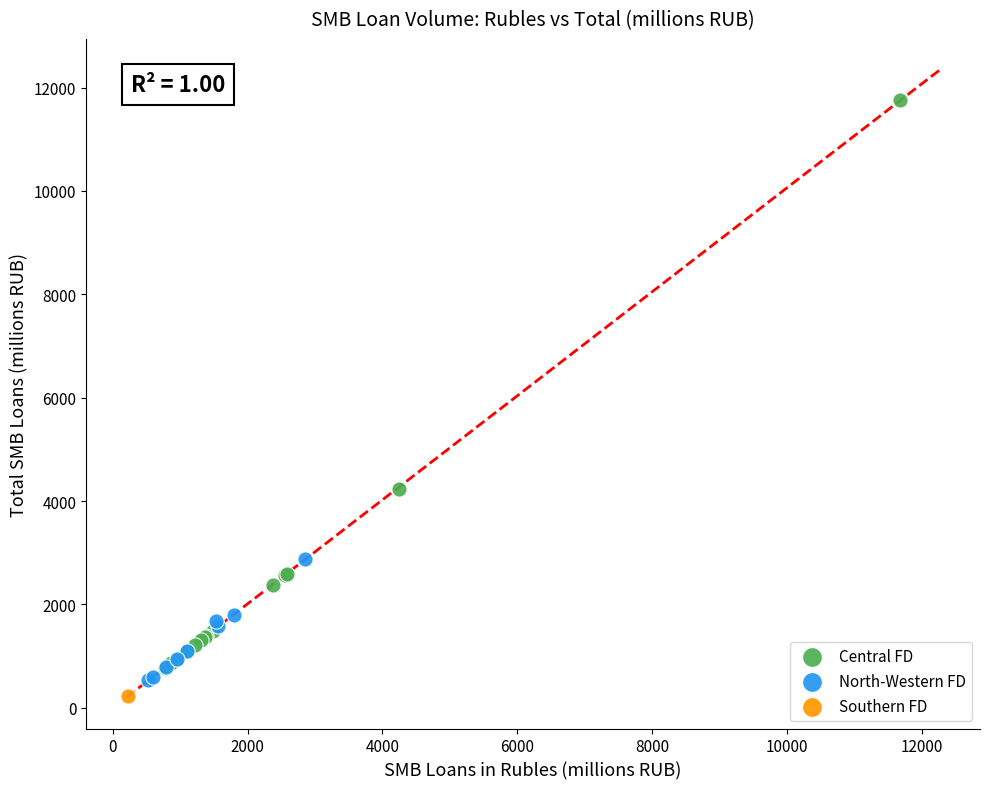

Which series reaches the minimum Y coordinate?

Southern FD